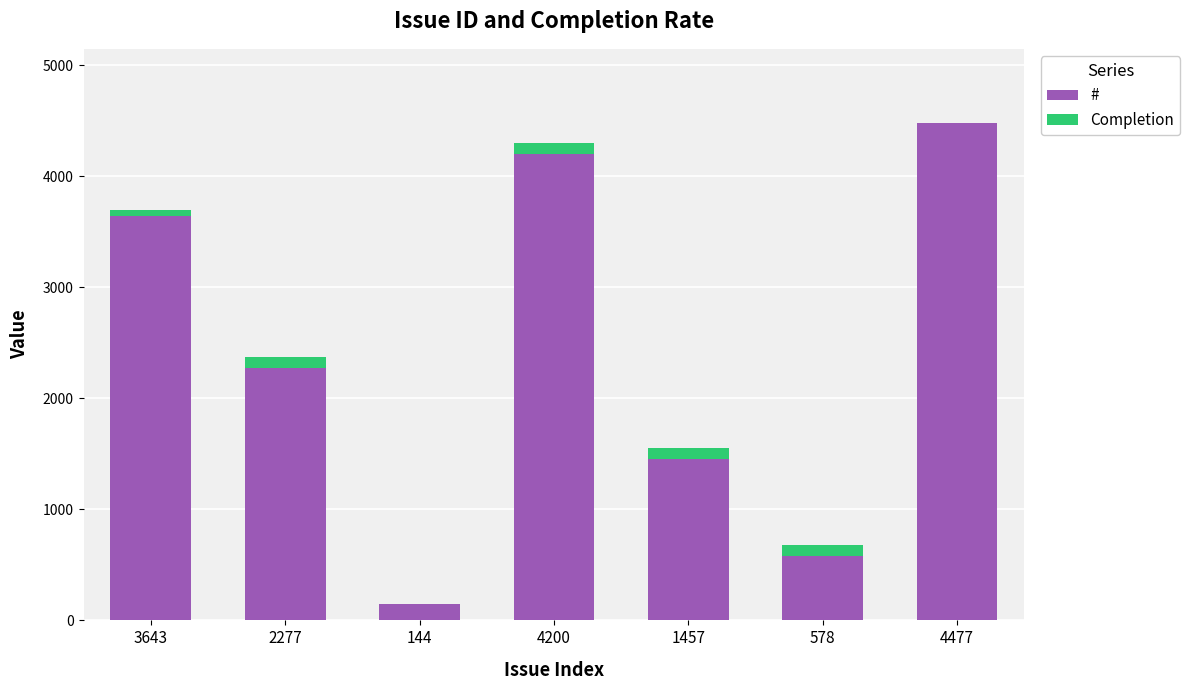

The # series shows 2228 at 4477. True or false?

False